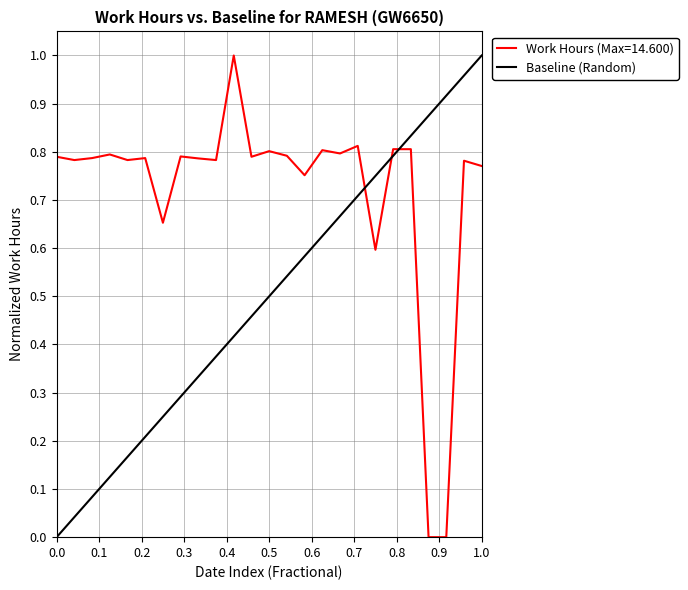

What is the highest value of the Work Hours (Max=14.600) series?

1.0